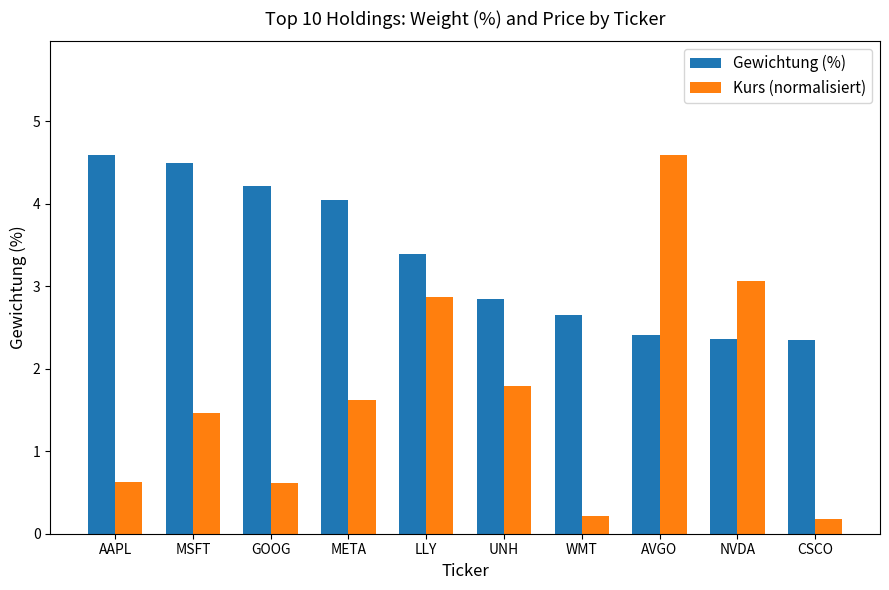

At how many categories does at least one series exceed 0?

10